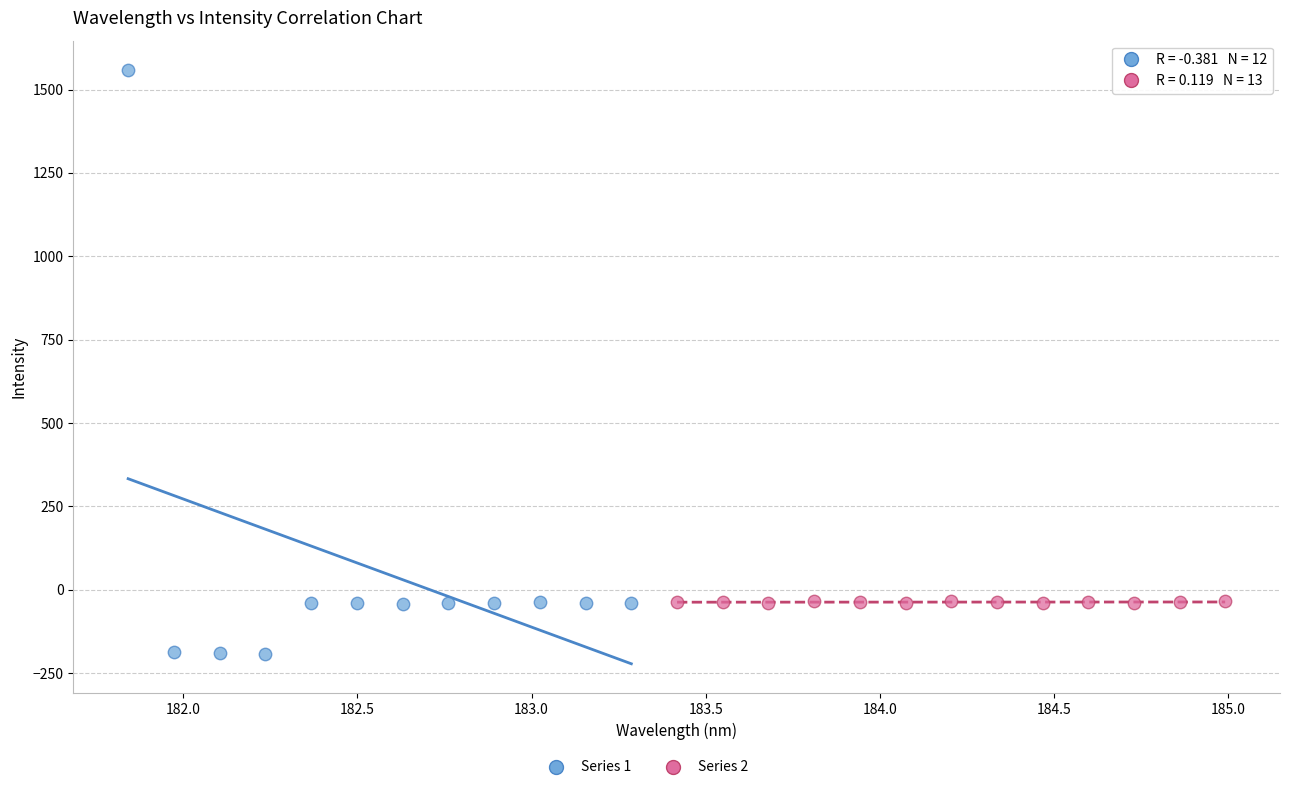

Which series reaches the minimum Y coordinate?

Series 1